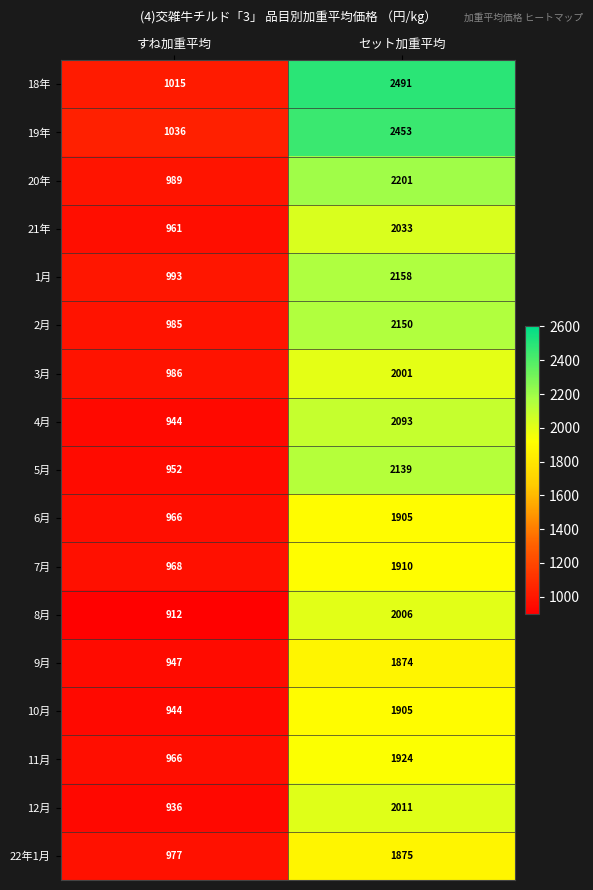

What is the total value across all series at セット加重平均?

35129